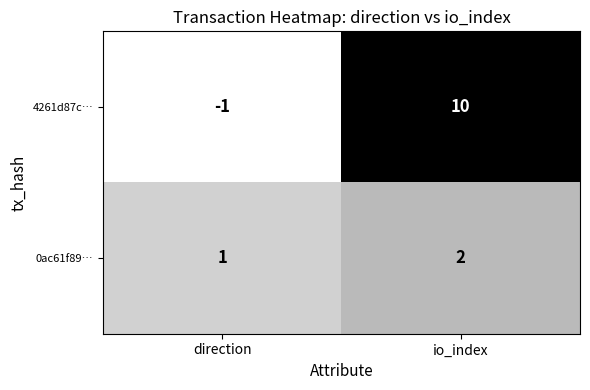

Which category has the lowest value in the 4261d87c… series?

direction